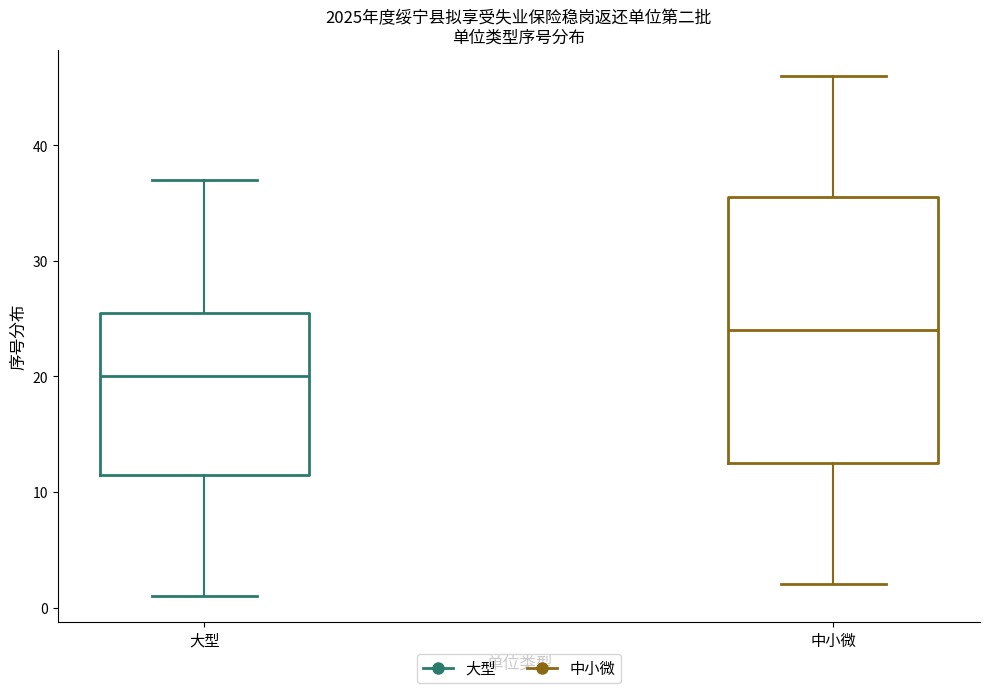

Where does the upper whisker of the box for 大型 end on the y-axis? The values are not printed on the chart, so give them approximately, as read against the axis.

37